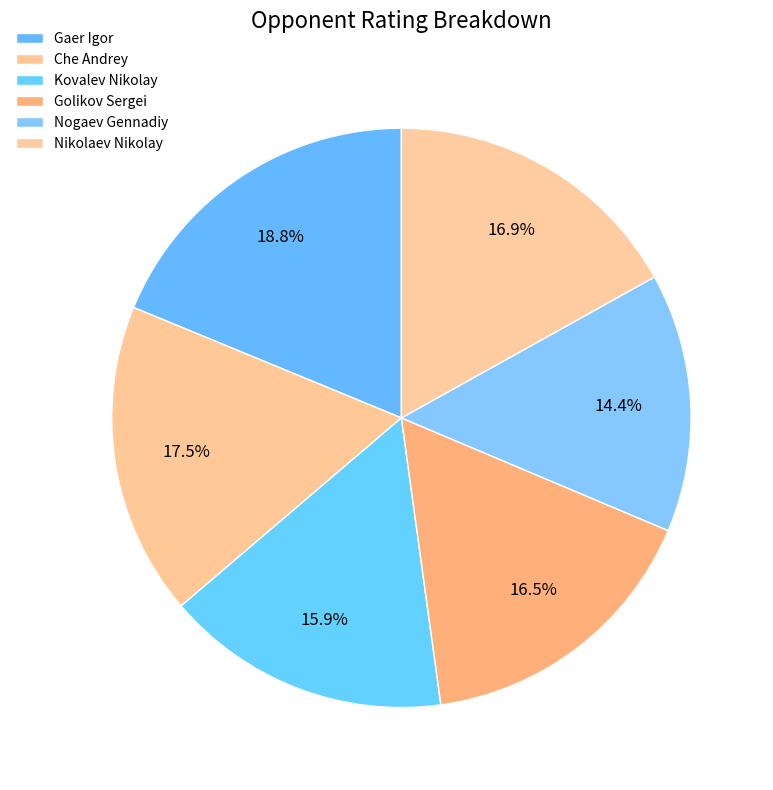

Rank the categories by value from lowest to highest.

Nogaev Gennadiy, Kovalev Nikolay, Golikov Sergei, Nikolaev Nikolay, Che Andrey, Gaer Igor